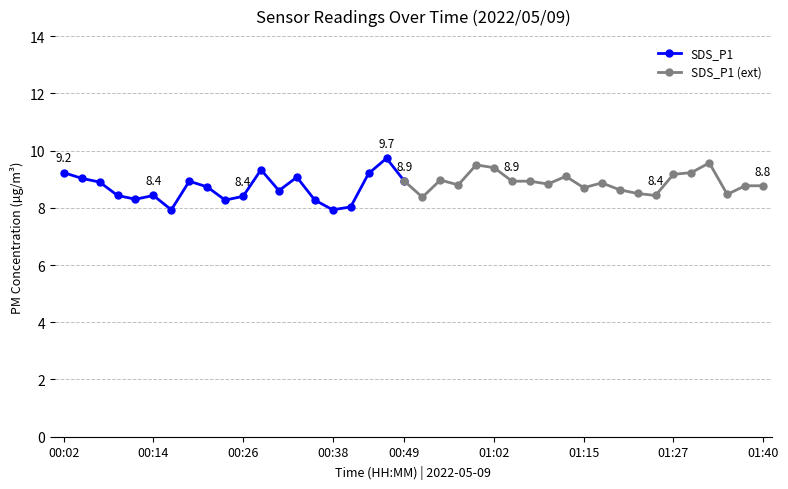

True or false: SDS_P1 has a value of 12.6 at 00:57.

False